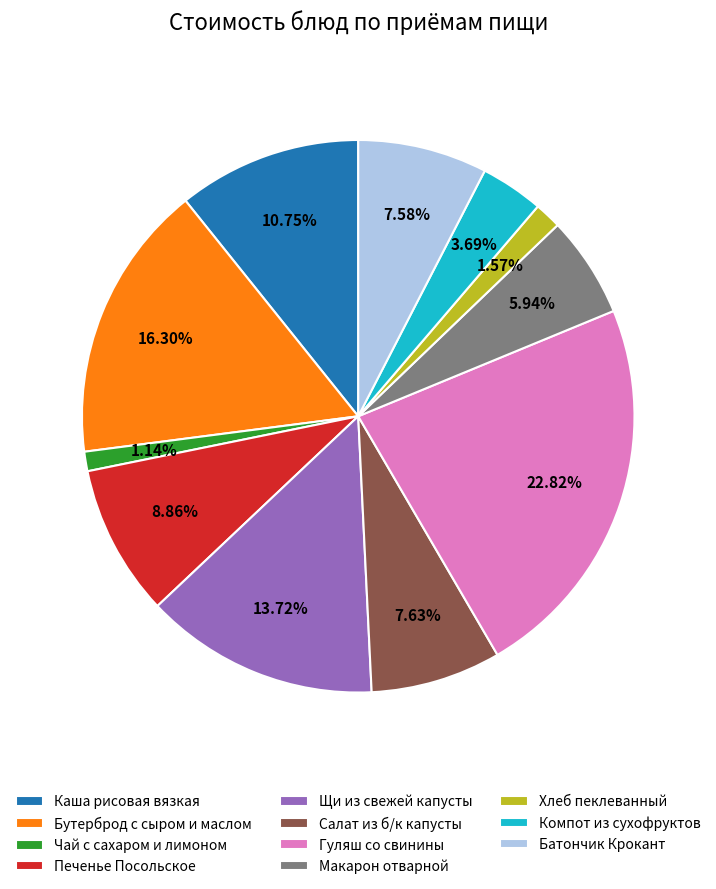

How much of the chart is everything except Бутерброд с сыром и маслом?

83.7%